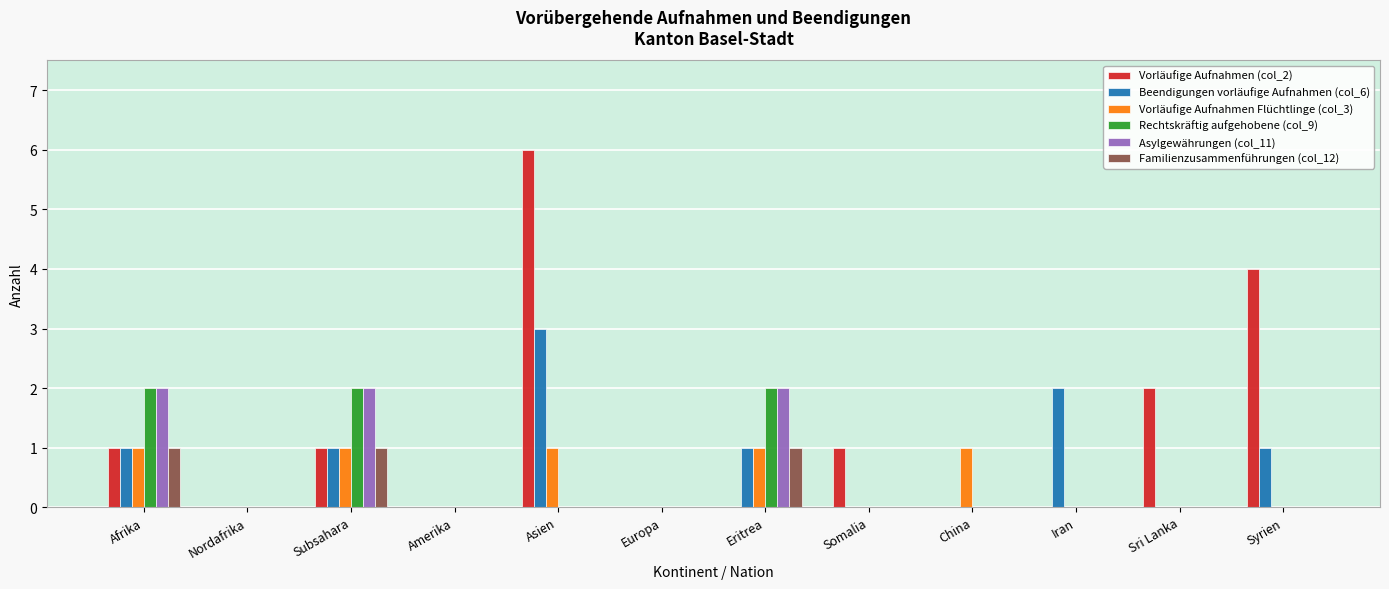

What are all the series names shown in the legend?

Vorläufige Aufnahmen (col_2), Beendigungen vorläufige Aufnahmen (col_6), Vorläufige Aufnahmen Flüchtlinge (col_3), Rechtskräftig aufgehobene (col_9), Asylgewährungen (col_11), Familienzusammenführungen (col_12)